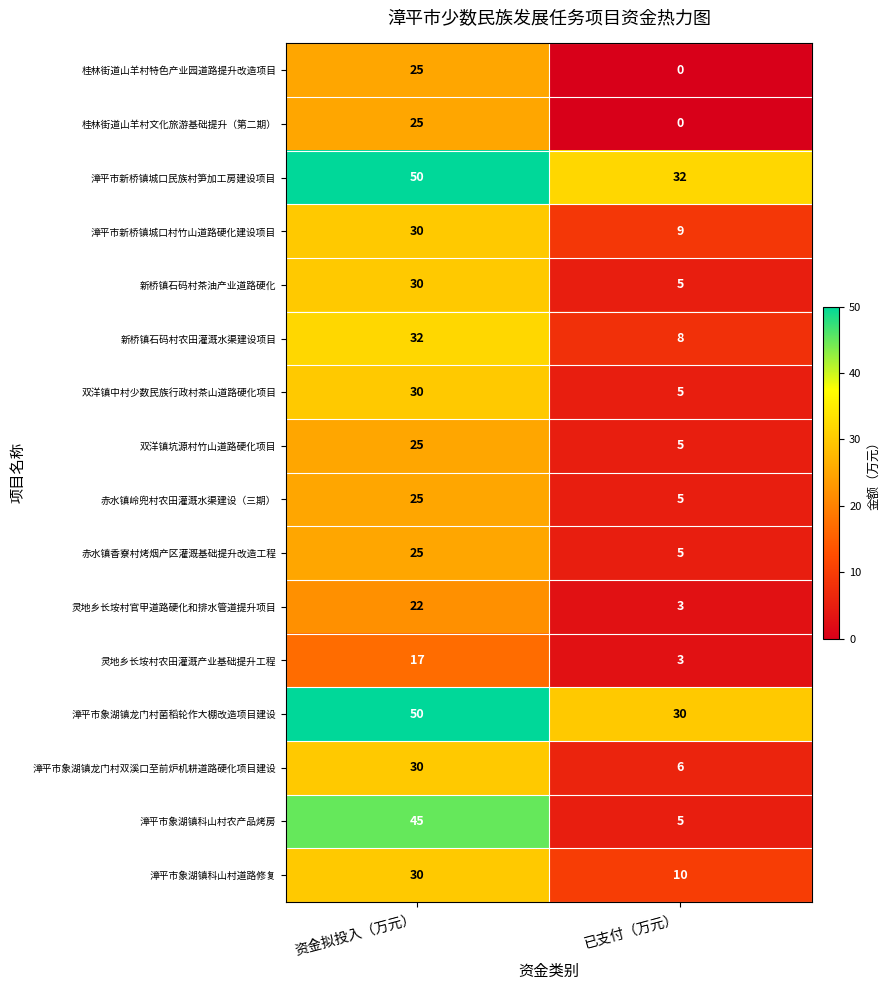

What is the total value across all series at 已支付（万元）?

131